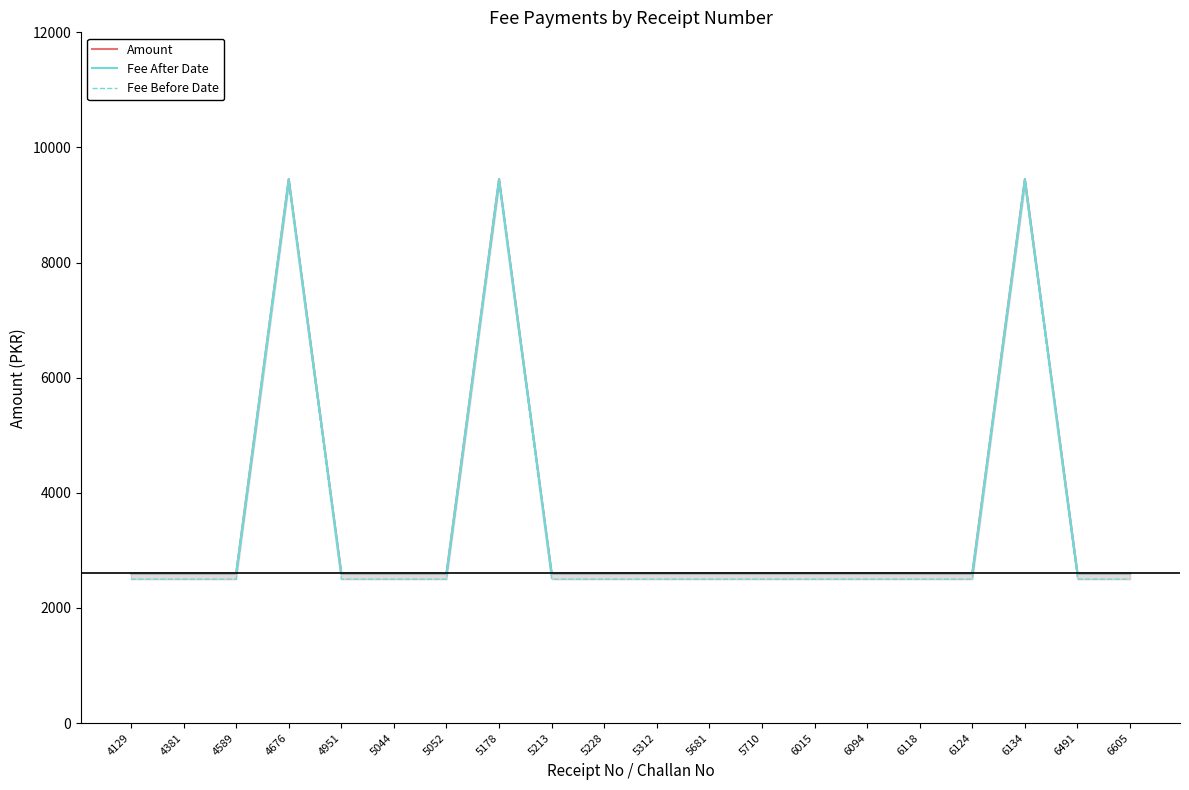

What is the total value across all series at 5052?

7700